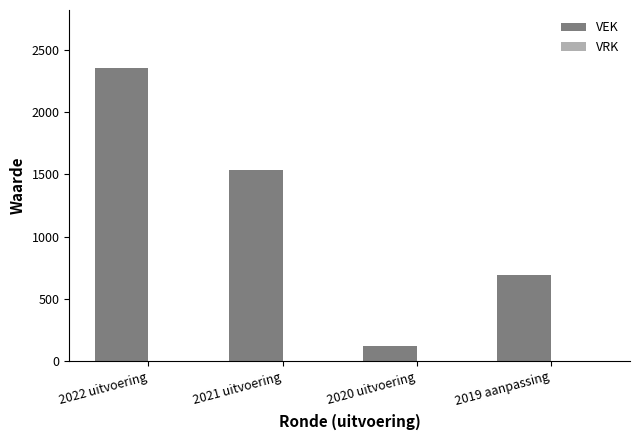

Is it true that the value at 2020 uitvoering is 116?

True